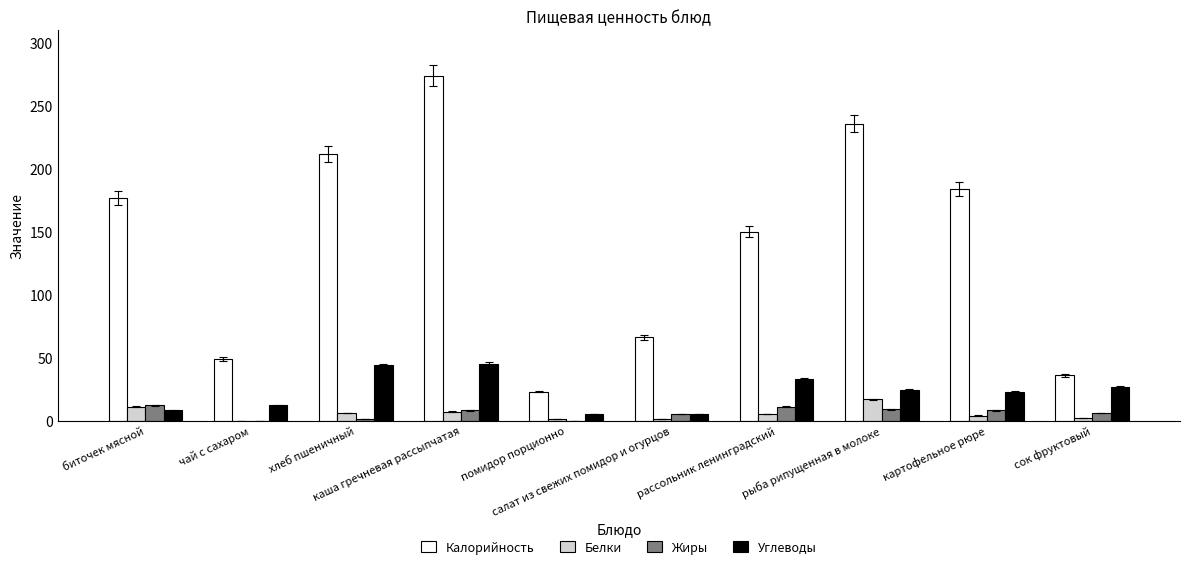

What is the sum of the Белки values at сок фруктовый and биточек мясной?

13.0